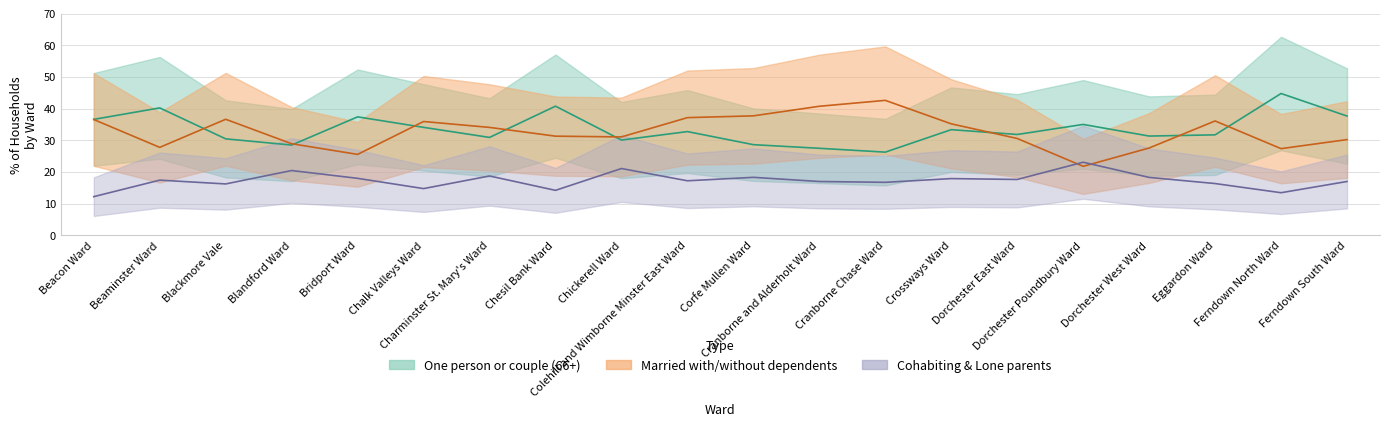

Count the number of categories in the chart.

20